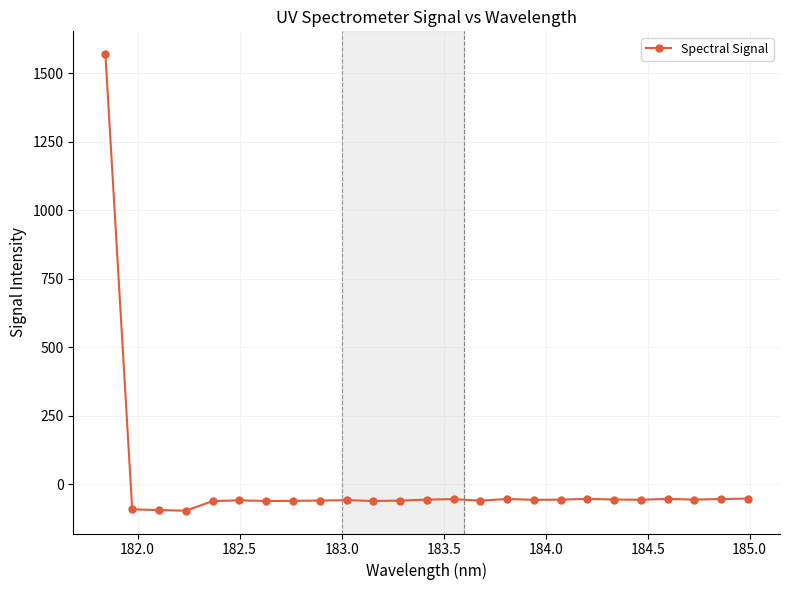

True or false: the data has more than 0 interior local peaks.

True